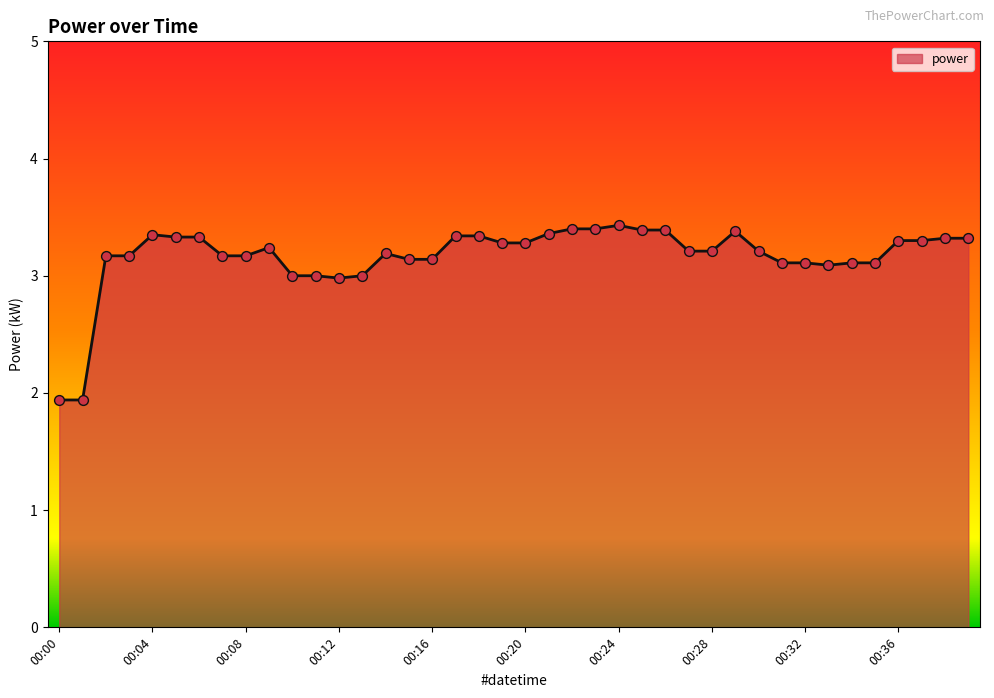

What is the greatest value displayed?

3.4